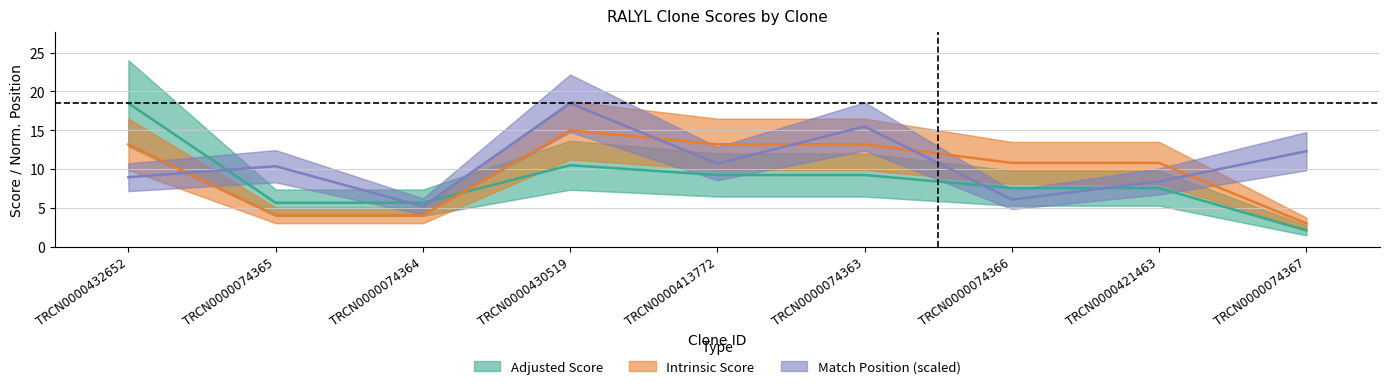

Is this an area chart (filled region under the line)?

No